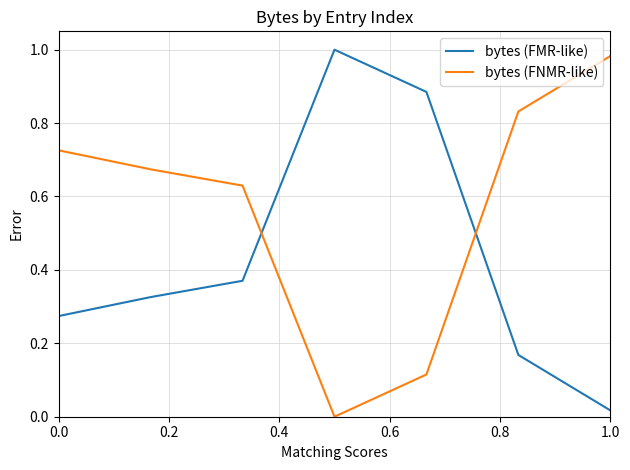

How many lines are shown in the chart?

2